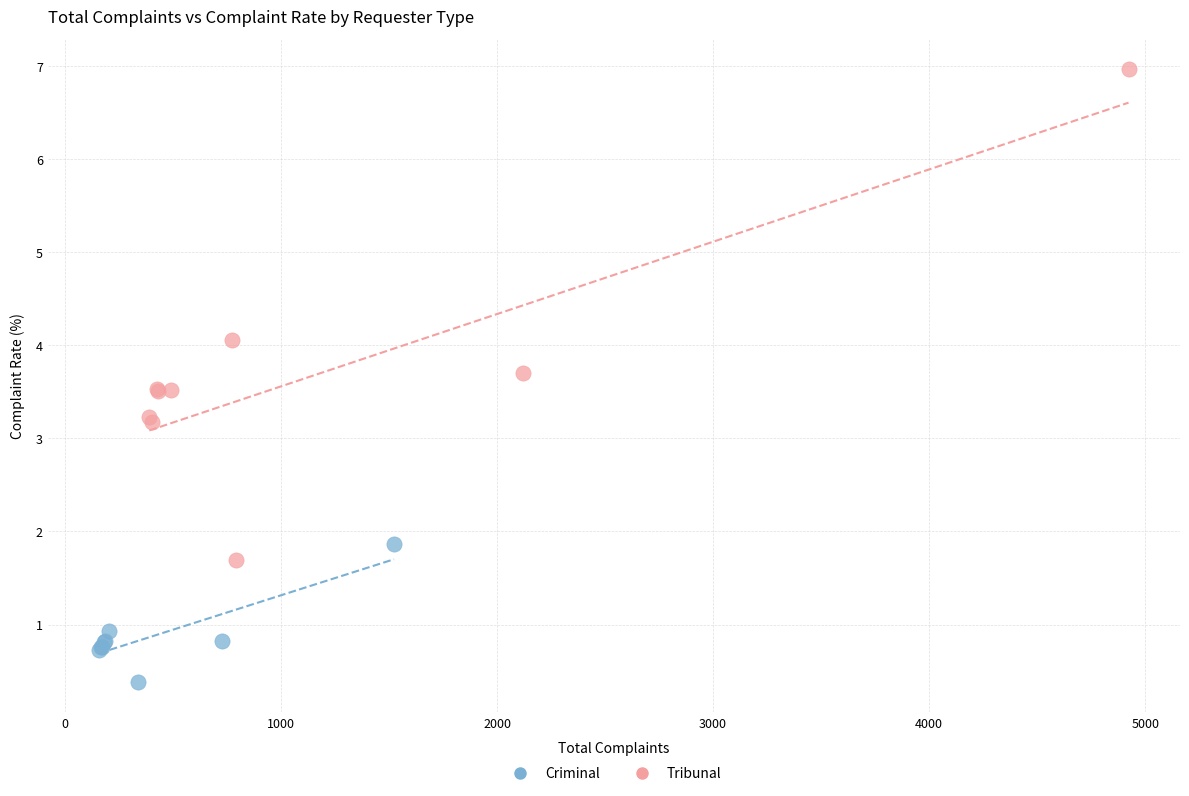

What are all the series names shown in the legend?

Criminal, Tribunal